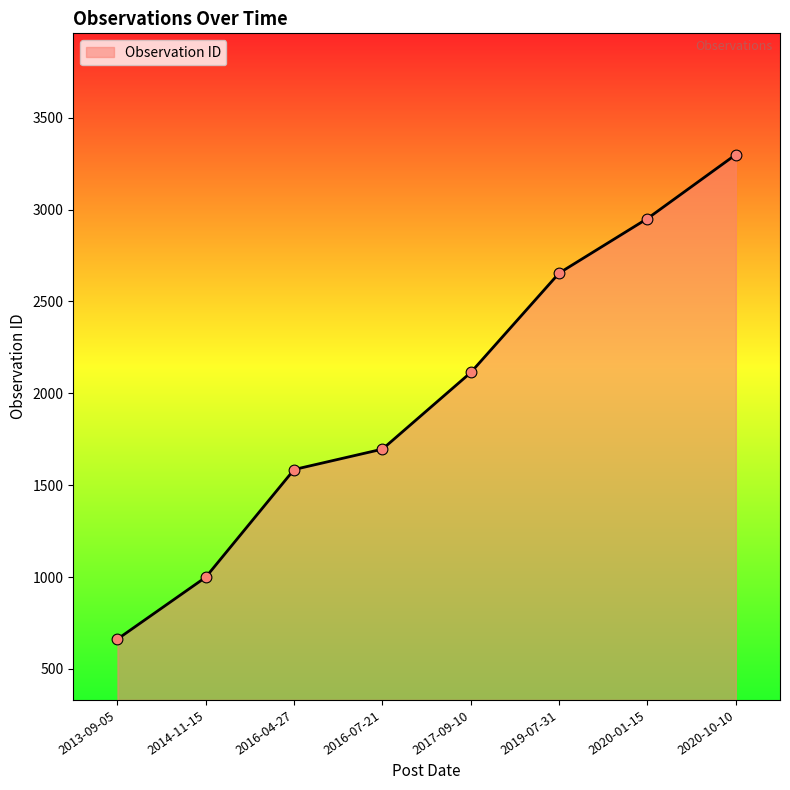

Approximately how many times larger is the value at 2017-09-10 compared to 2020-01-15?

0.7